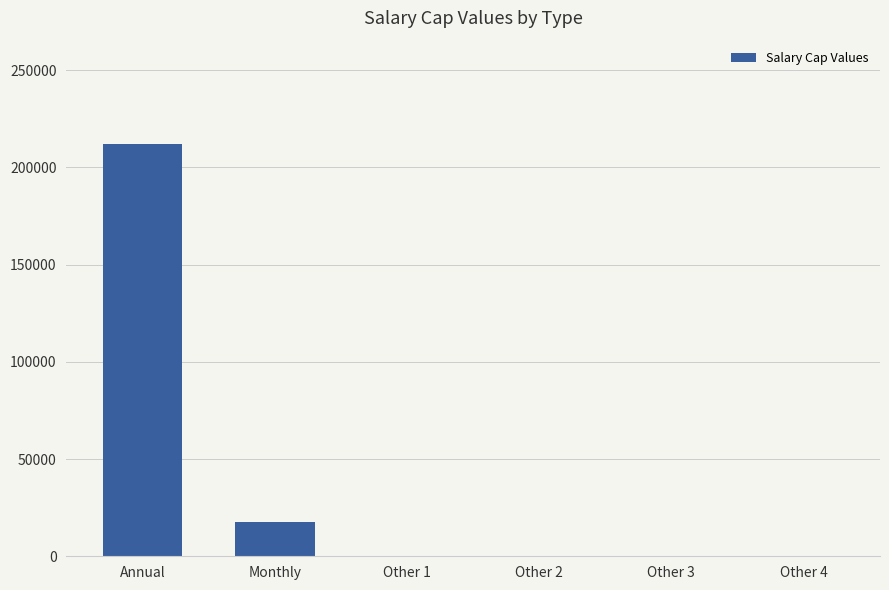

At which label is the value closest to 106050?

Monthly